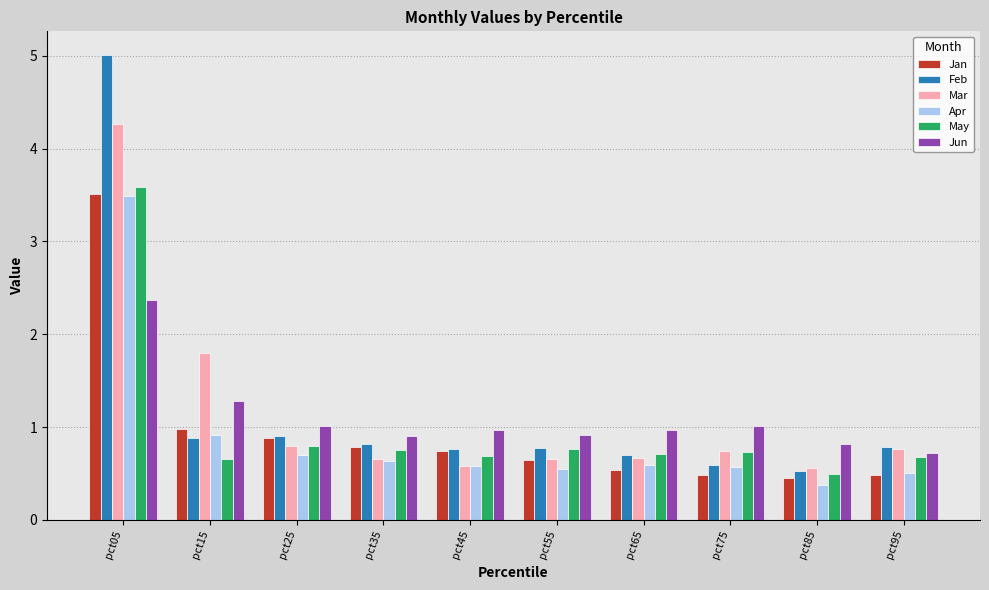

At which category is the sum across all series the highest?

pct05